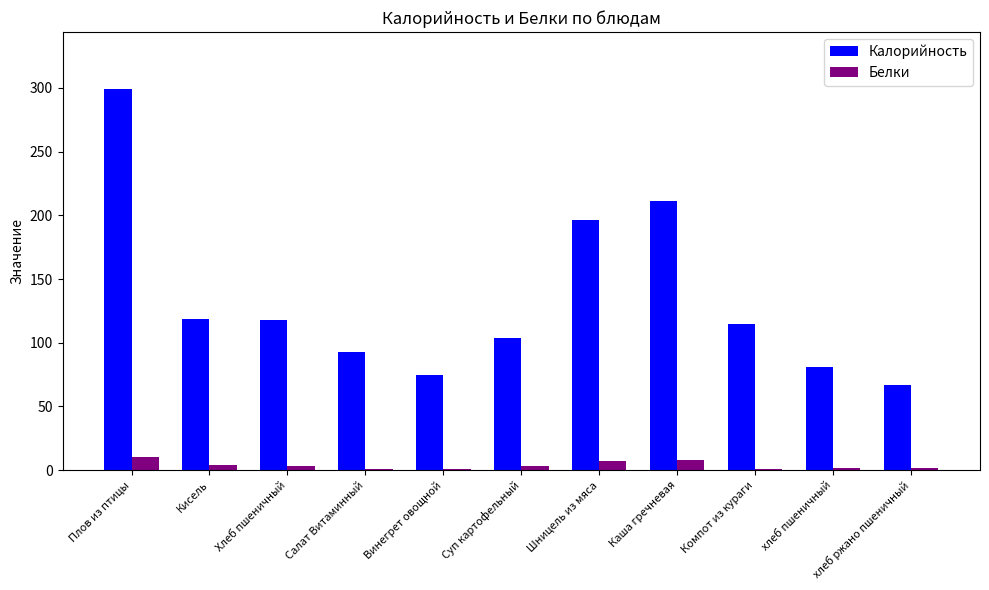

How many groups of bars are there?

11